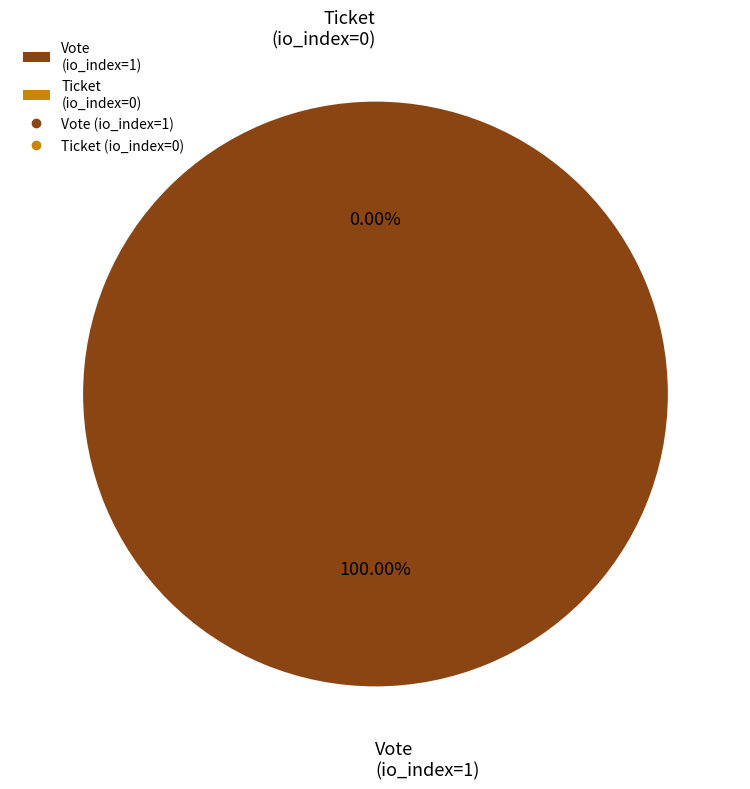

Between Ticket (io_index=0) and Vote (io_index=1), which is larger?

Vote (io_index=1)